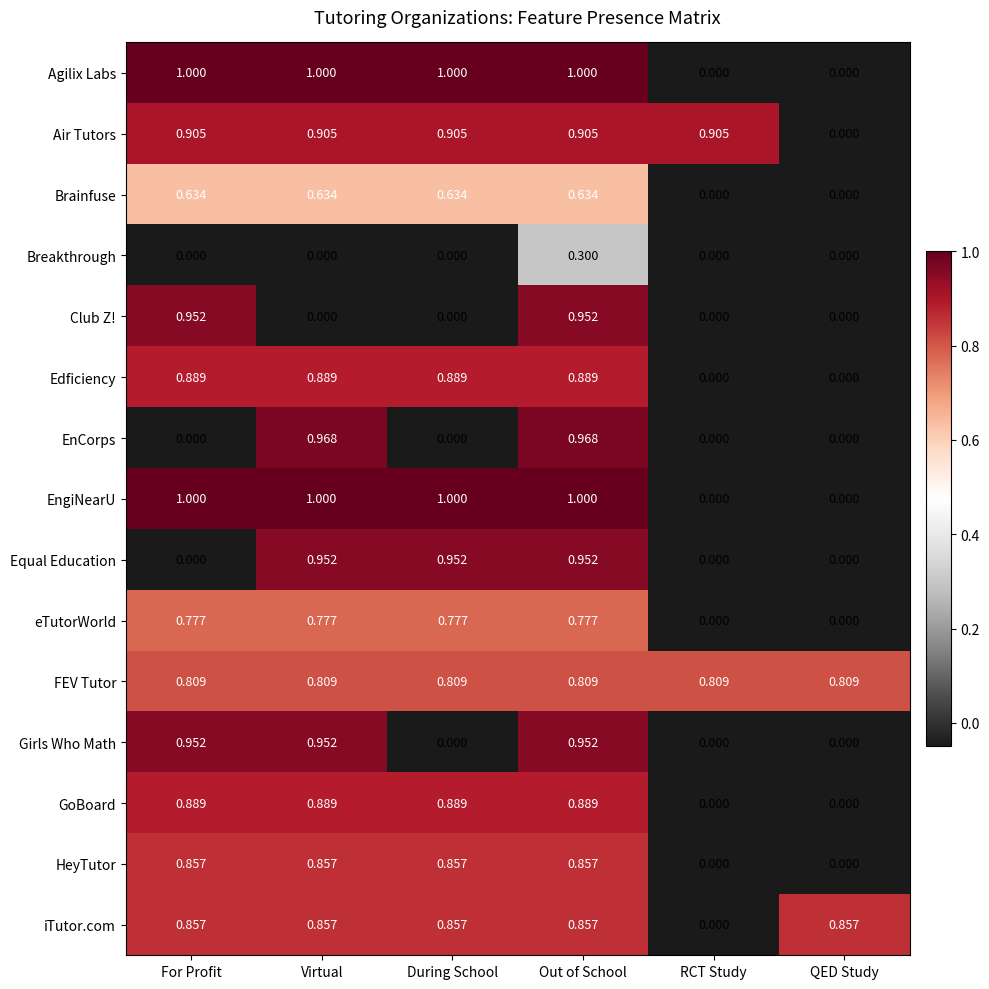

Count the number of data series in this chart.

15